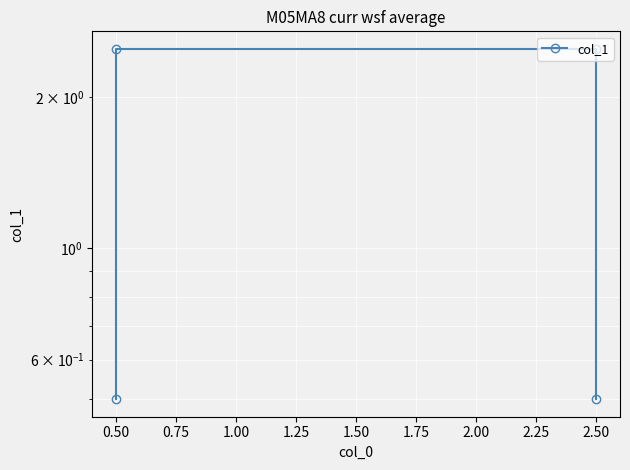

What is the change in value from 0.25 to 0.50?

+2.0